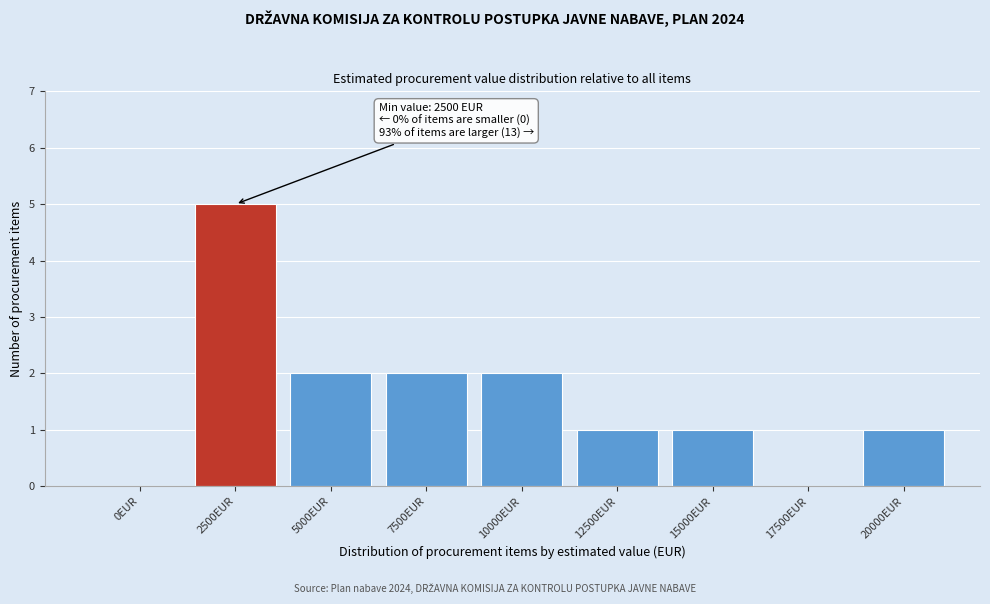

Reading left to right, what are all the values shown in this chart?

0EUR=0	2500EUR=5	5000EUR=2	7500EUR=2	10000EUR=2	12500EUR=1	15000EUR=1	17500EUR=0	20000EUR=1